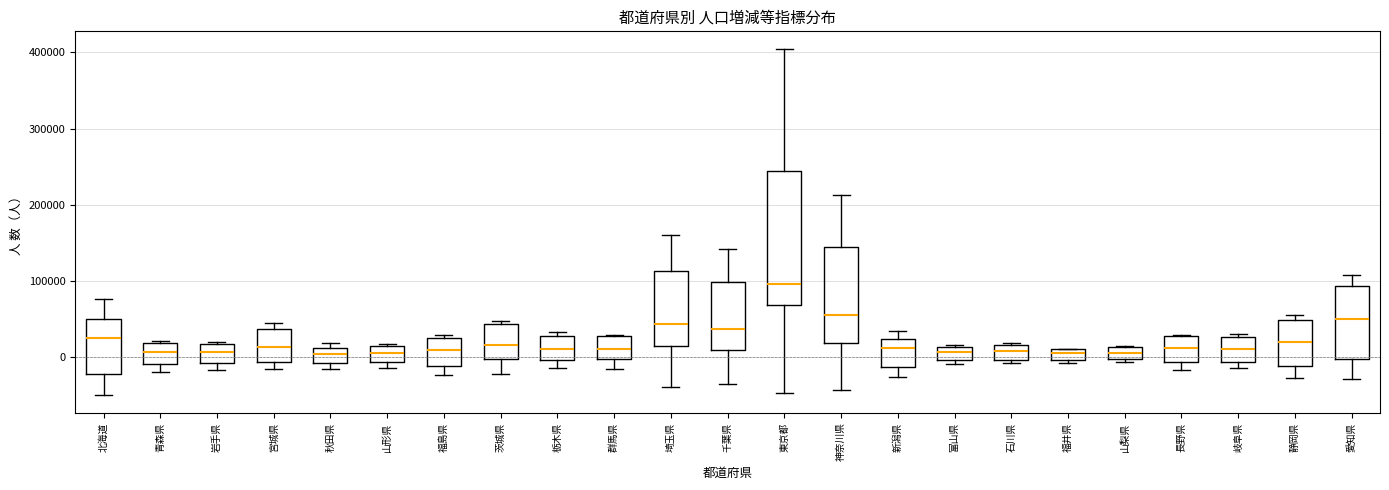

Comparing the boxes themselves (not the whiskers), which one is the tallest?

東京都